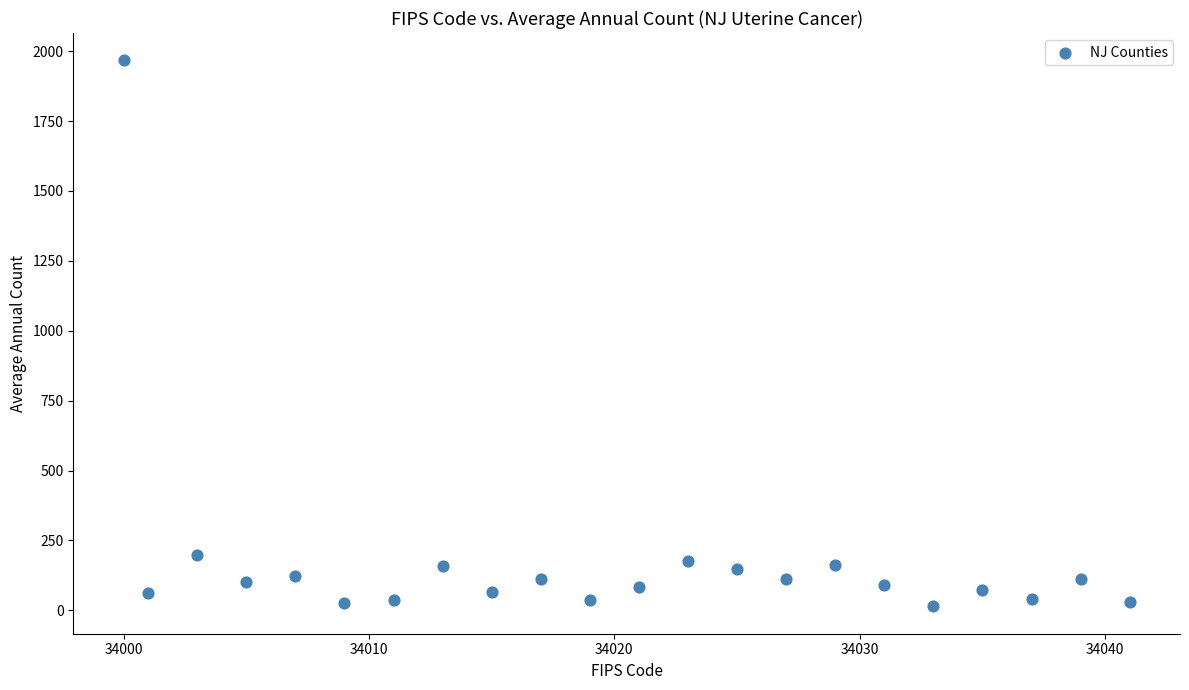

What is the range of X values (max minus min)?

41